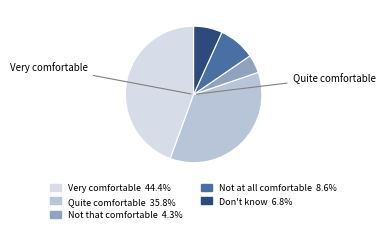

How many segments does this pie chart have?

5